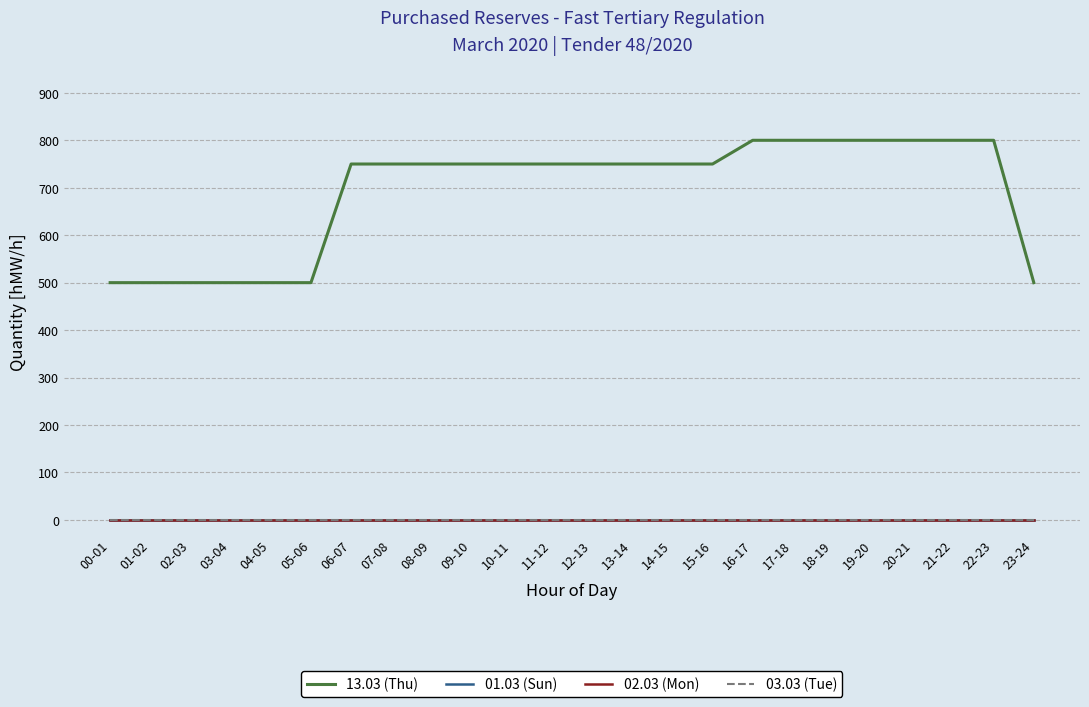

Rank the categories by 01.03 (Sun) value from highest to lowest.

00-01, 01-02, 02-03, 03-04, 04-05, 05-06, 06-07, 07-08, 08-09, 09-10, 10-11, 11-12, 12-13, 13-14, 14-15, 15-16, 16-17, 17-18, 18-19, 19-20, 20-21, 21-22, 22-23, 23-24